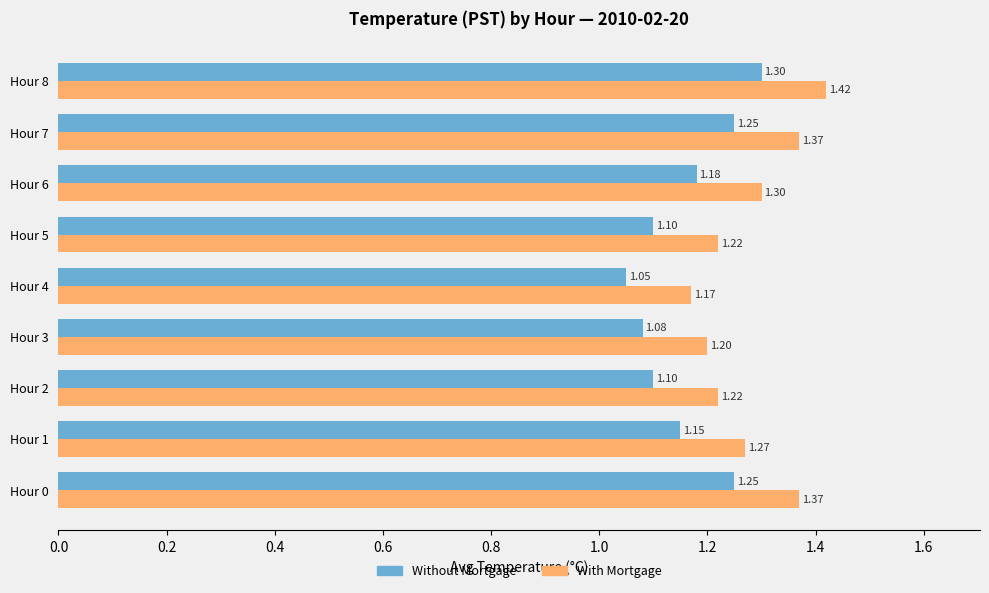

List the series in order of their peak value, highest first.

With Mortgage, Without Mortgage